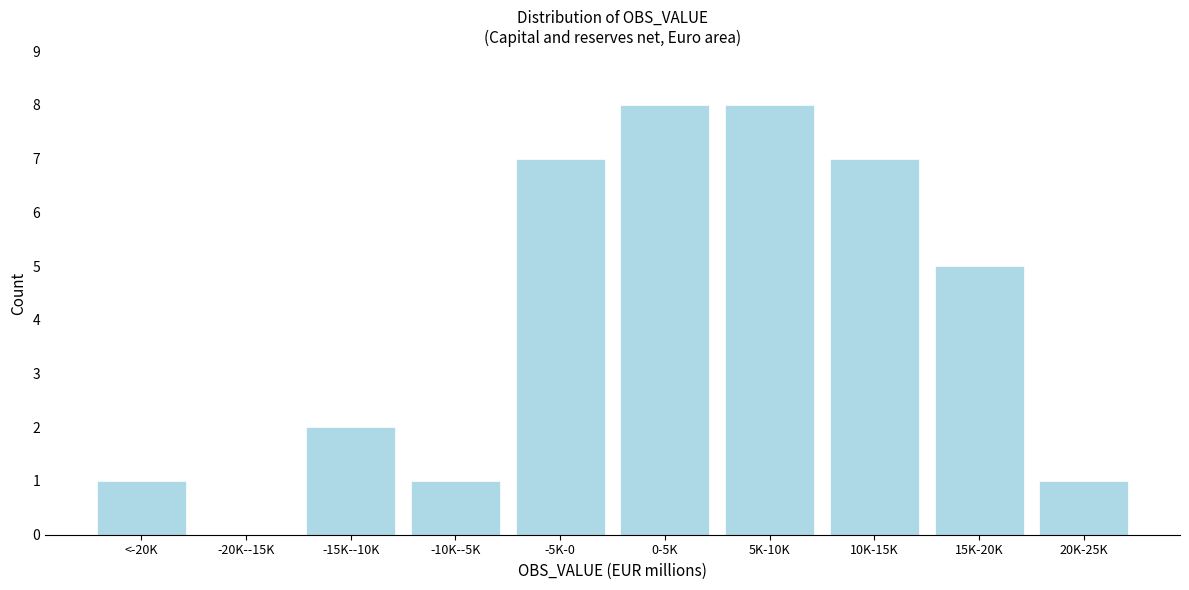

Reading left to right, list all the values displayed in this chart.

<-20K=1	-20K--15K=0	-15K--10K=2	-10K--5K=1	-5K-0=7	0-5K=8	5K-10K=8	10K-15K=7	15K-20K=5	20K-25K=1